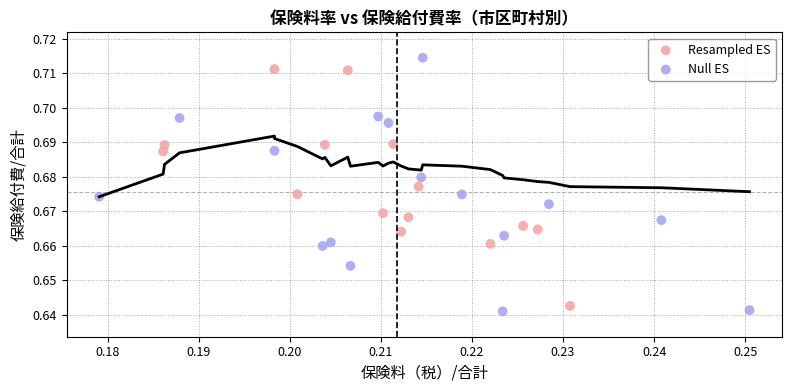

What are all the series names shown in the legend?

Resampled ES, Null ES